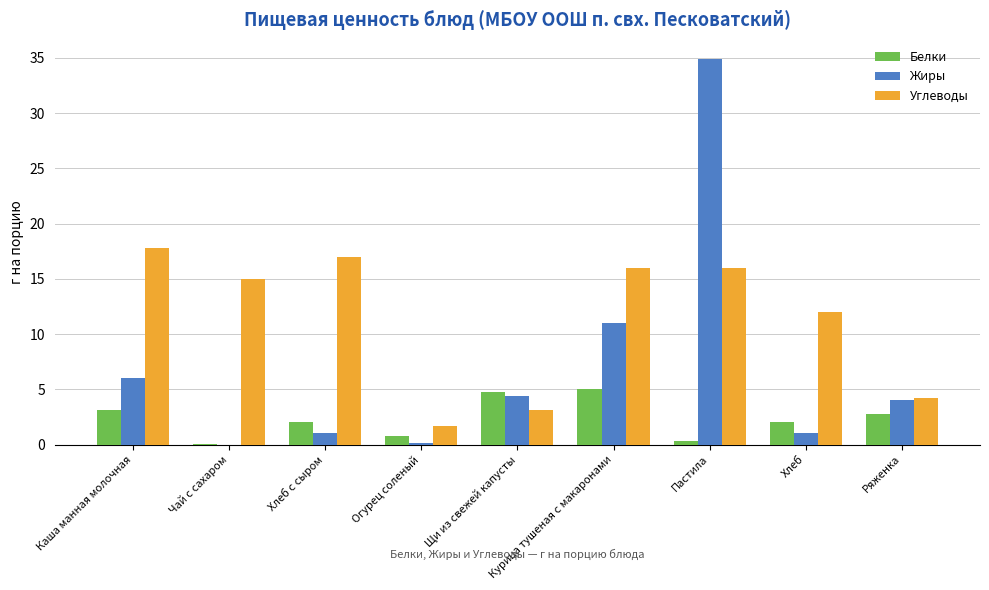

What is the total value across all series at Щи из свежей капусты?

12.3